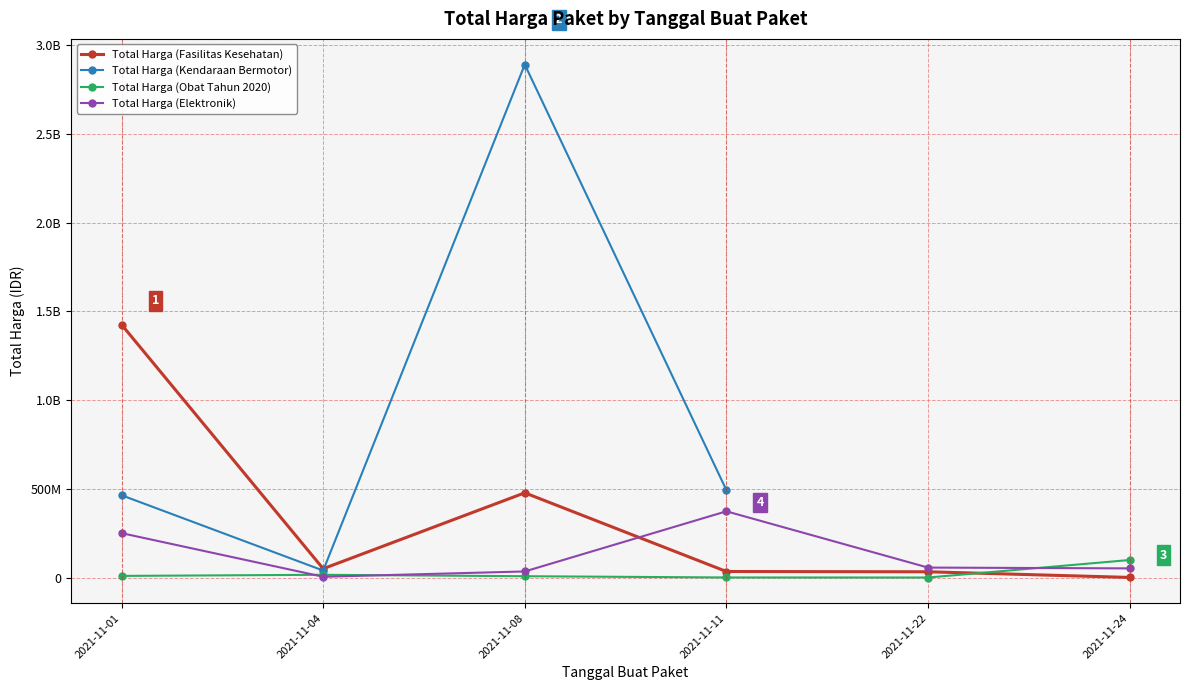

How many intersections are there between Total Harga (Fasilitas Kesehatan) and Total Harga (Elektronik)?

1